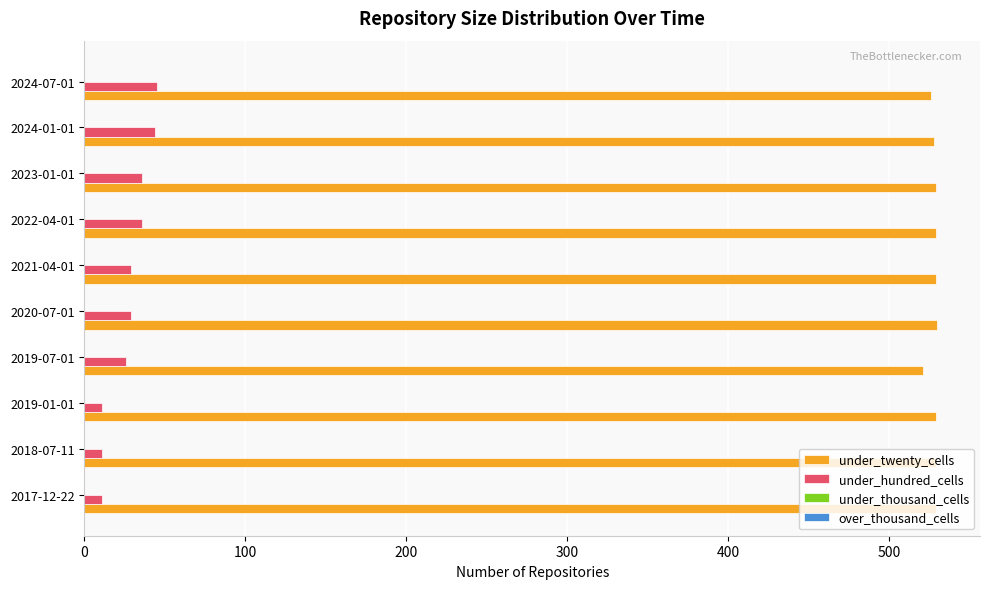

The value of under_twenty_cells at 2020-07-01 is 728. True or false?

False